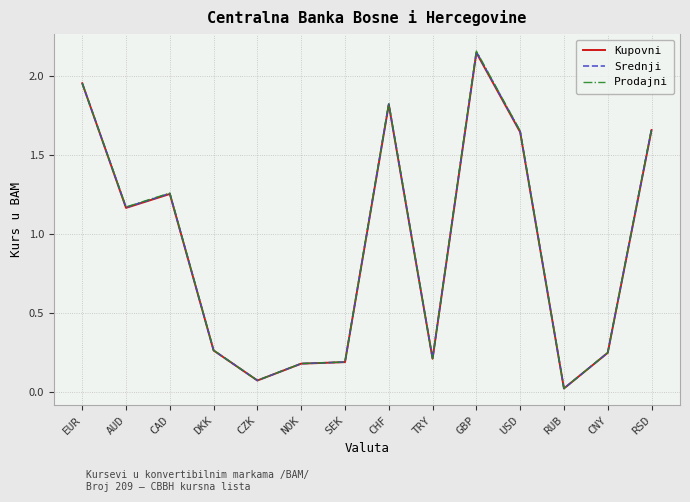

True or false: Srednji has more than 0 interior local peaks.

True